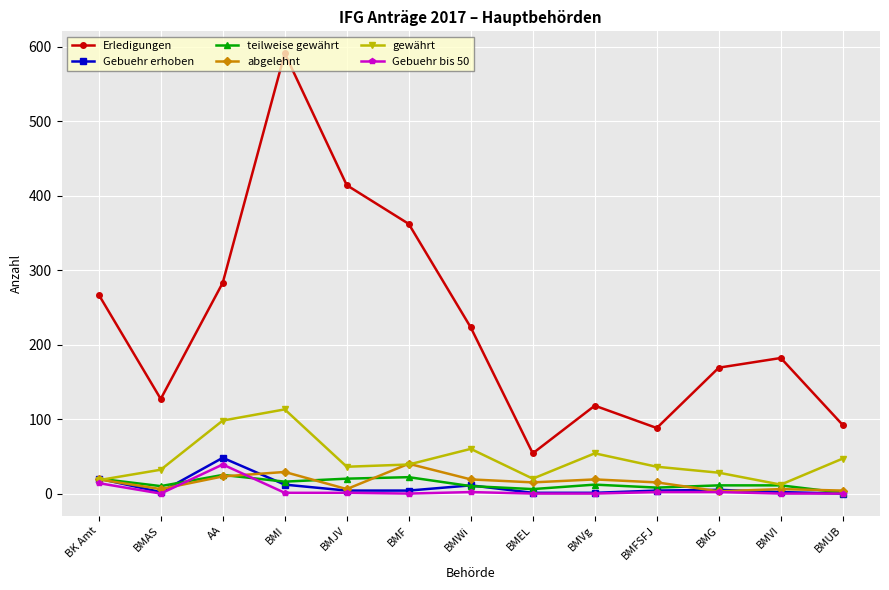

At which label does Gebuehr bis 50 first exceed 1?

BK Amt